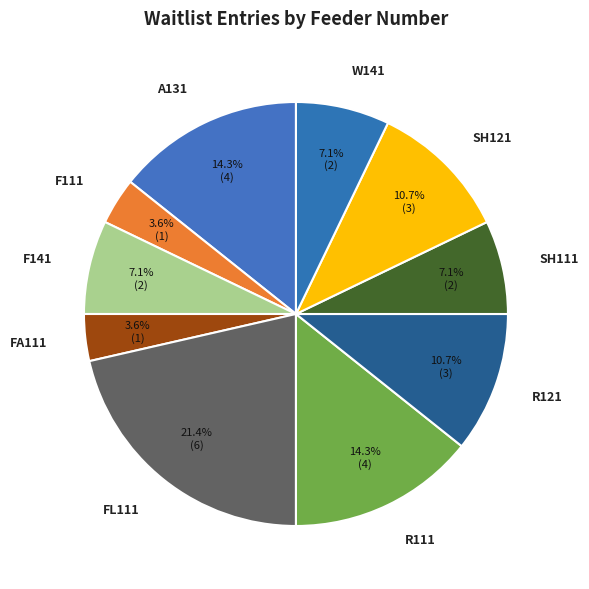

How many slices are in this pie chart?

10